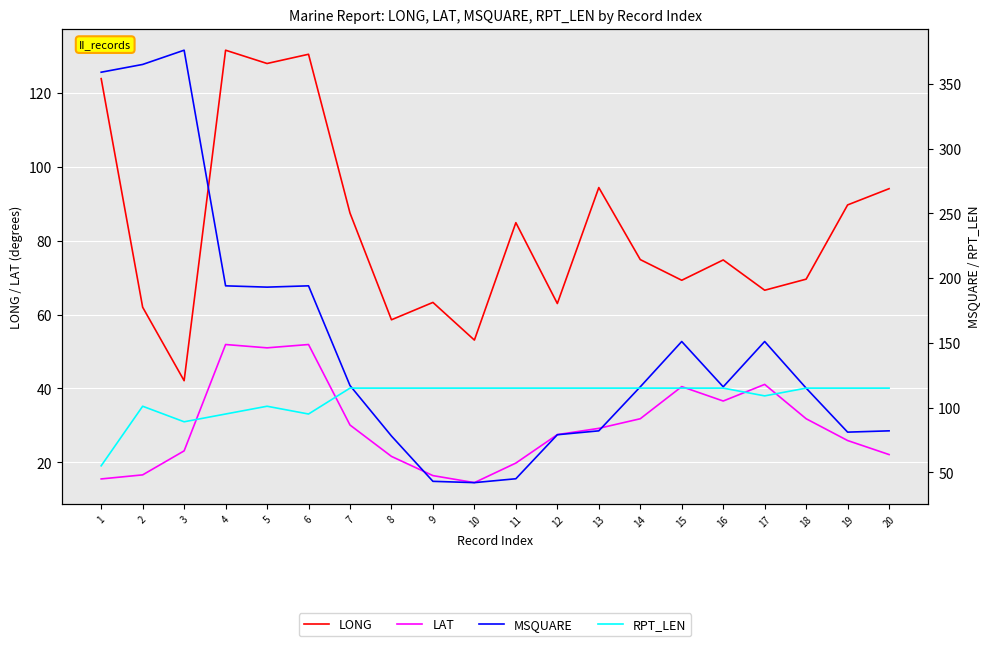

What is the maximum value shown in the chart?

376.0